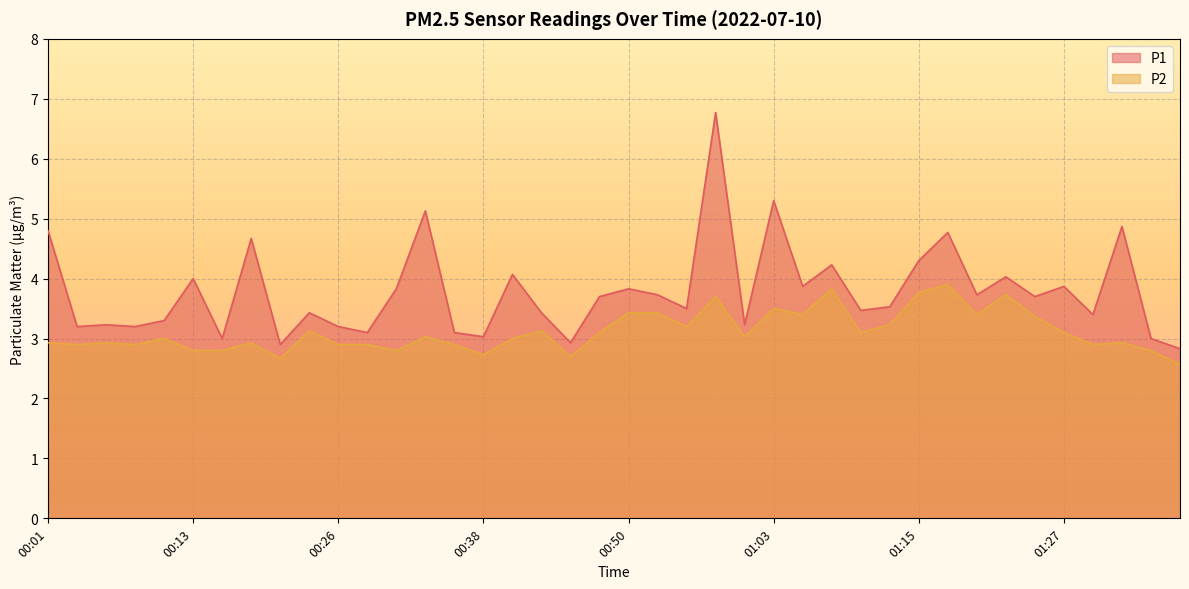

Reading left to right, extract all data points from this chart.

P1: 00:01=4.8	00:04=3.2	00:06=3.2	00:08=3.2	00:11=3.3	00:13=4.0	00:16=3.0	00:18=4.7	00:21=2.9	00:23=3.4	00:26=3.2	00:28=3.1	00:31=3.8	00:33=5.1	00:36=3.1	00:38=3.0	00:40=4.1	00:43=3.4	00:45=2.9	00:48=3.7	00:50=3.8	00:53=3.7	00:55=3.5	00:58=6.8	01:00=3.2	01:03=5.3	01:05=3.9	01:08=4.2	01:10=3.5	01:12=3.5	01:15=4.3	01:17=4.8	01:20=3.7	01:22=4.0	01:25=3.7	01:27=3.9	01:30=3.4	01:32=4.9	01:35=3.0	01:37=2.8
P2: 00:01=2.9	00:04=2.9	00:06=2.9	00:08=2.9	00:11=3.0	00:13=2.8	00:16=2.8	00:18=2.9	00:21=2.7	00:23=3.1	00:26=2.9	00:28=2.9	00:31=2.8	00:33=3.0	00:36=2.9	00:38=2.7	00:40=3.0	00:43=3.1	00:45=2.7	00:48=3.1	00:50=3.4	00:53=3.4	00:55=3.2	00:58=3.7	01:00=3.0	01:03=3.5	01:05=3.4	01:08=3.8	01:10=3.1	01:12=3.2	01:15=3.8	01:17=3.9	01:20=3.4	01:22=3.7	01:25=3.4	01:27=3.1	01:30=2.9	01:32=2.9	01:35=2.8	01:37=2.6